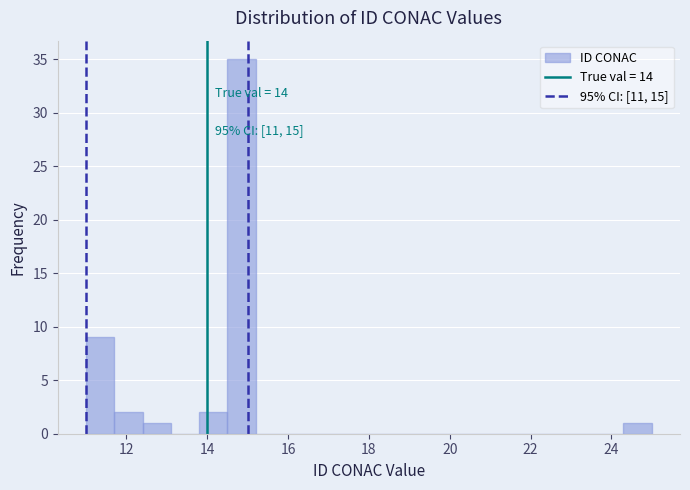

Around what value on the x-axis is the tallest bar? Give the approximate position of its centre, as read against the axis.

14.8